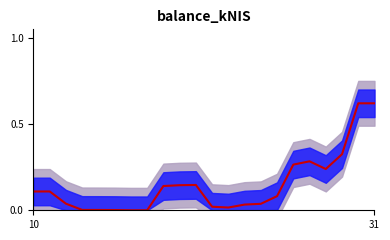

How many lines are shown in the chart?

1